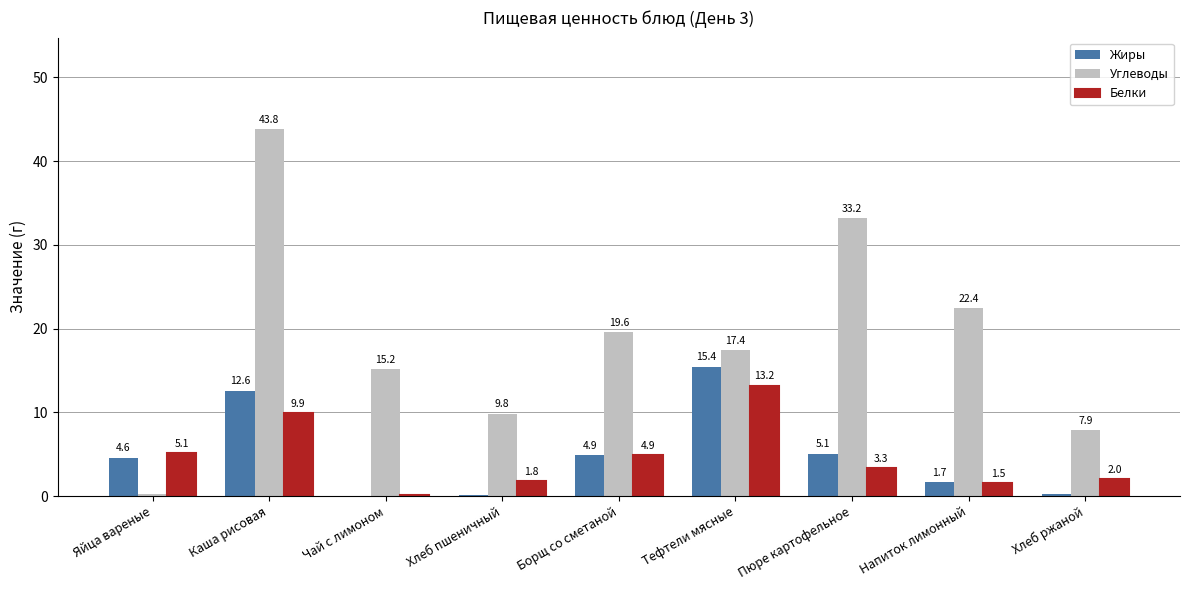

What is the average value of the Белки series?

4.6